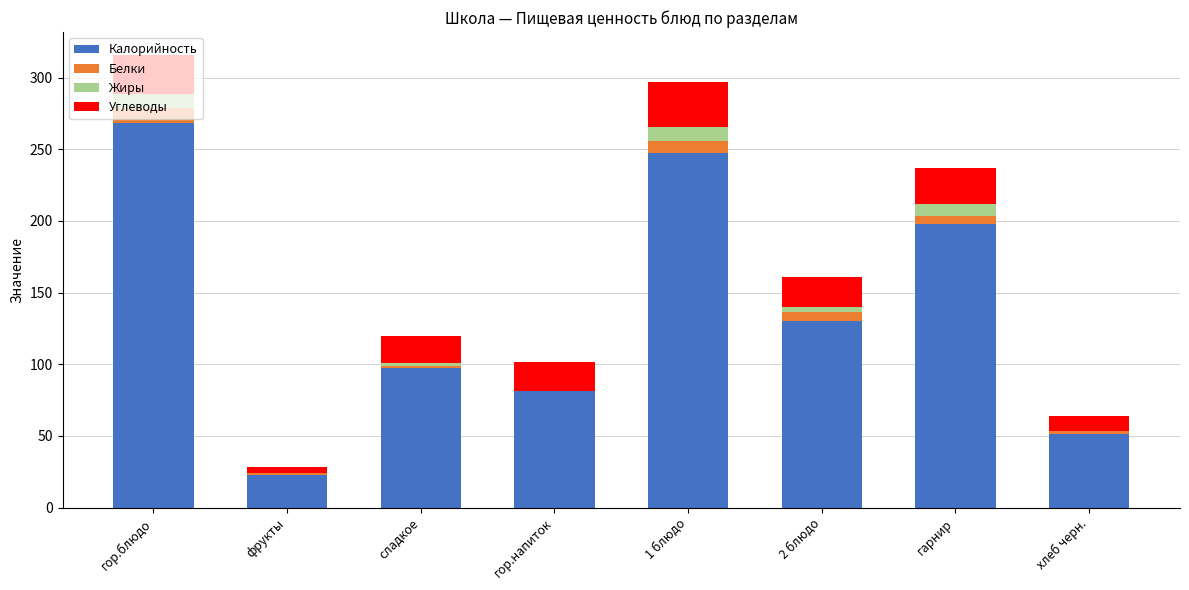

Is it true that Калорийность equals 168.9 at сладкое?

False